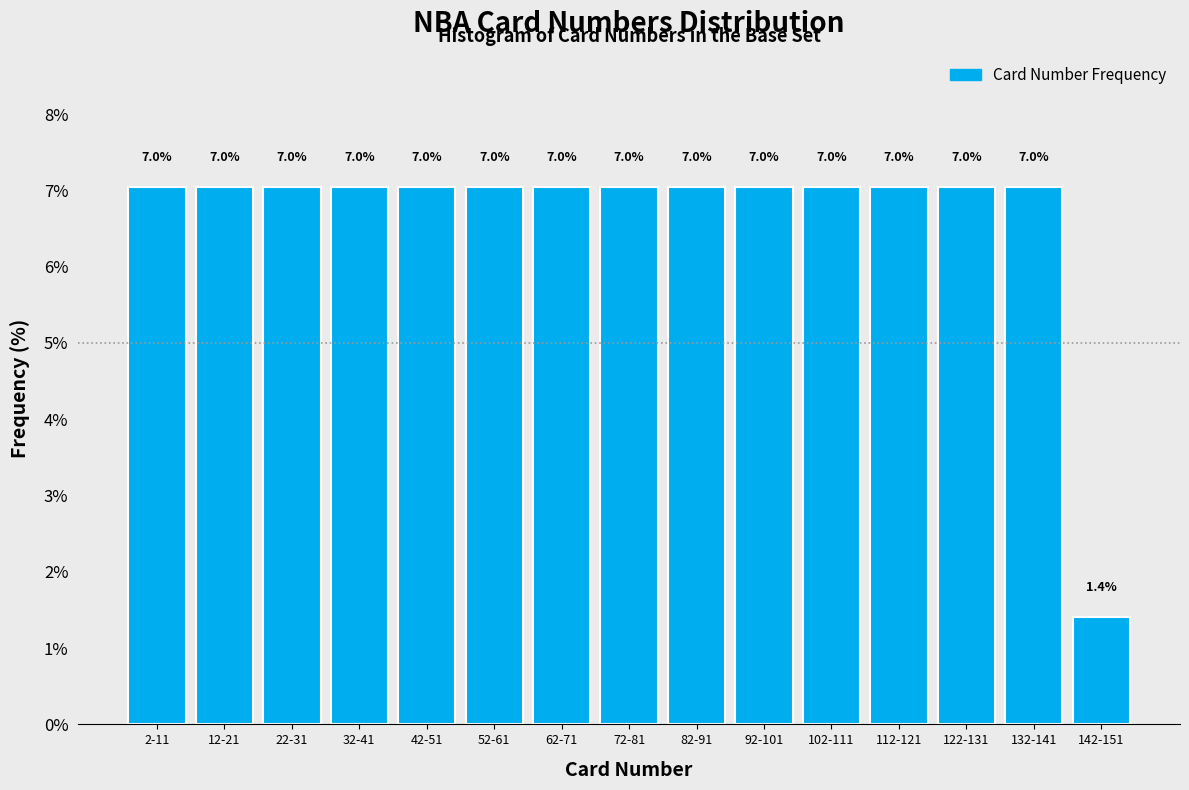

Reading left to right, what are all the values shown in this chart?

7.0	7.0	7.0	7.0	7.0	7.0	7.0	7.0	7.0	7.0	7.0	7.0	7.0	7.0	1.4